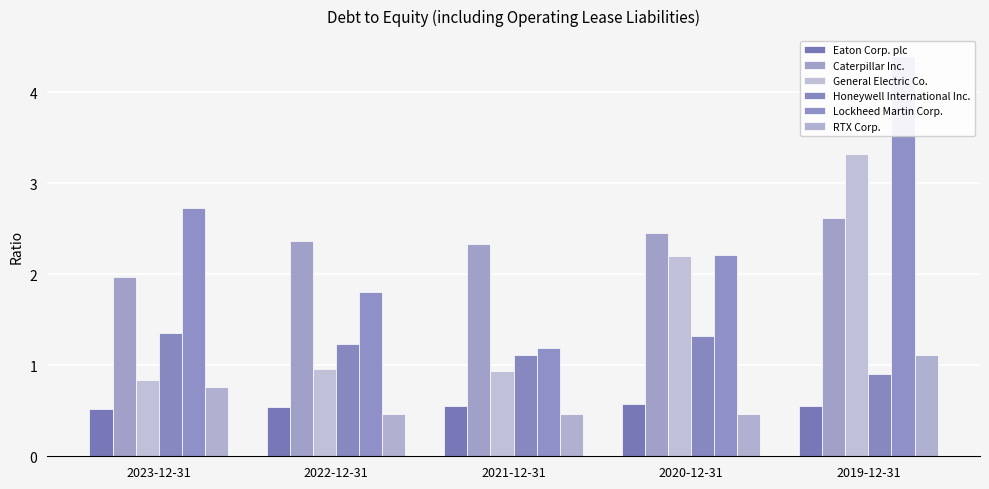

What is the maximum value for Lockheed Martin Corp.?

4.4